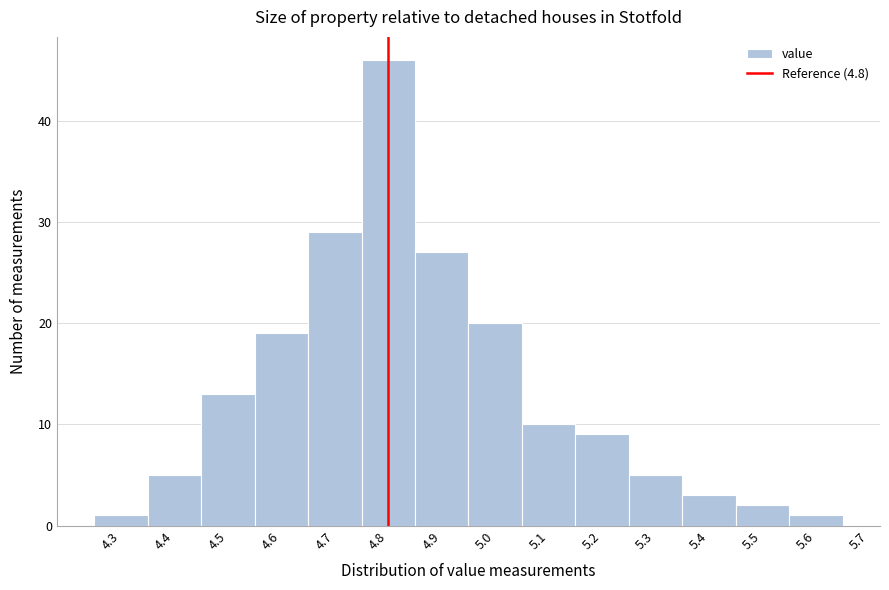

Reading left to right, list every bar in this chart as the range it spans on the x-axis followed by its height. The values are not printed on the chart, so give them approximately, as read against the axis.

4.25 to 4.35: 1
4.35 to 4.45: 5
4.45 to 4.55: 13
4.55 to 4.65: 19
4.65 to 4.75: 29
4.75 to 4.85: 46
4.85 to 4.95: 27
4.95 to 5.05: 20
5.05 to 5.15: 10
5.15 to 5.25: 9
5.25 to 5.35: 5
5.35 to 5.45: 3
5.45 to 5.55: 2
5.55 to 5.65: 1